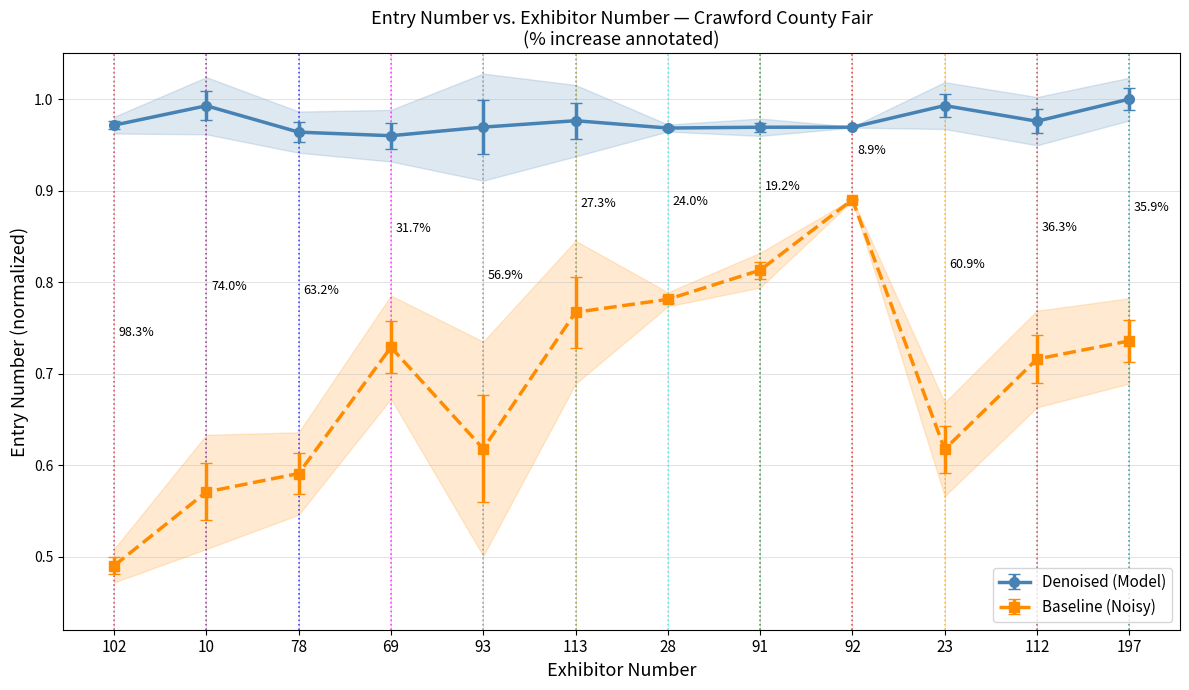

In Denoised (Model), how many points are higher than both neighbors (excluding endpoints)?

3